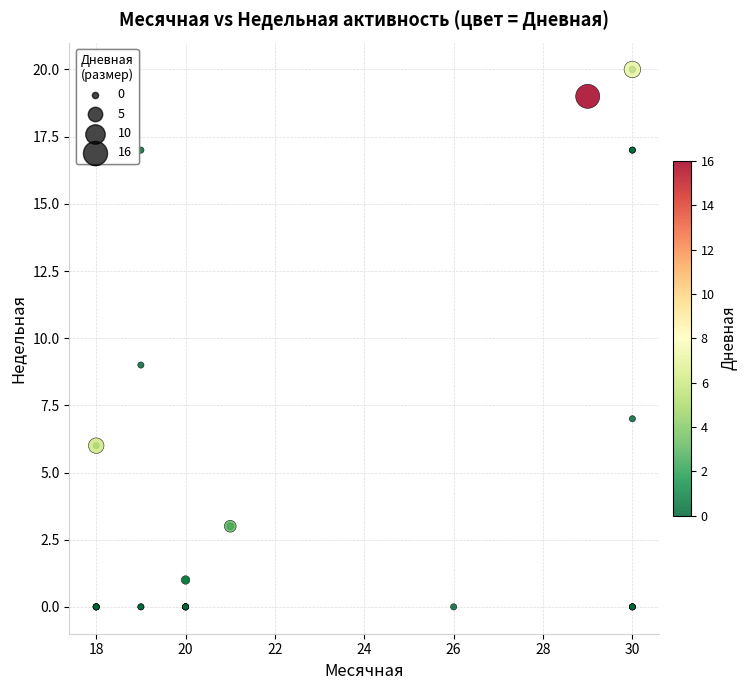

What Y value in the scatter plot is closest to 10?

9